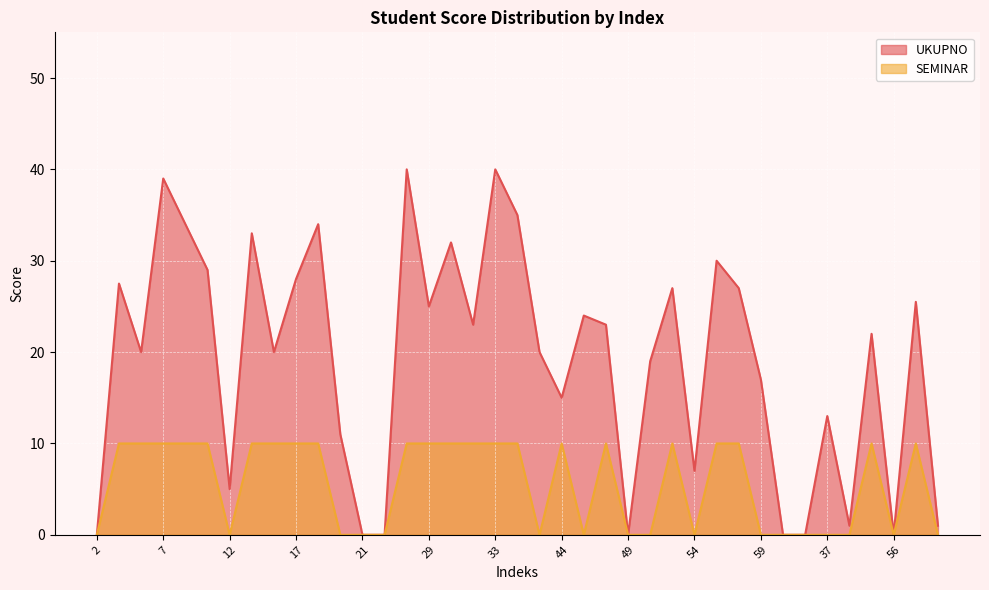

Rank the series by their maximum value, from lowest to highest.

SEMINAR, UKUPNO